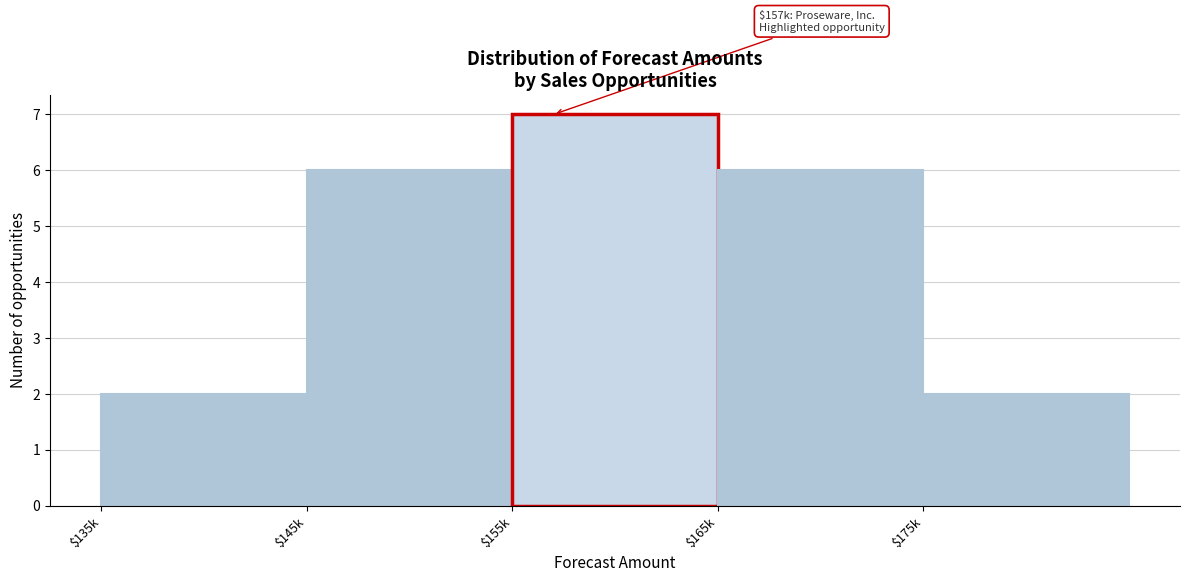

Reading left to right, list all the values displayed in this chart.

2	6	7	6	2